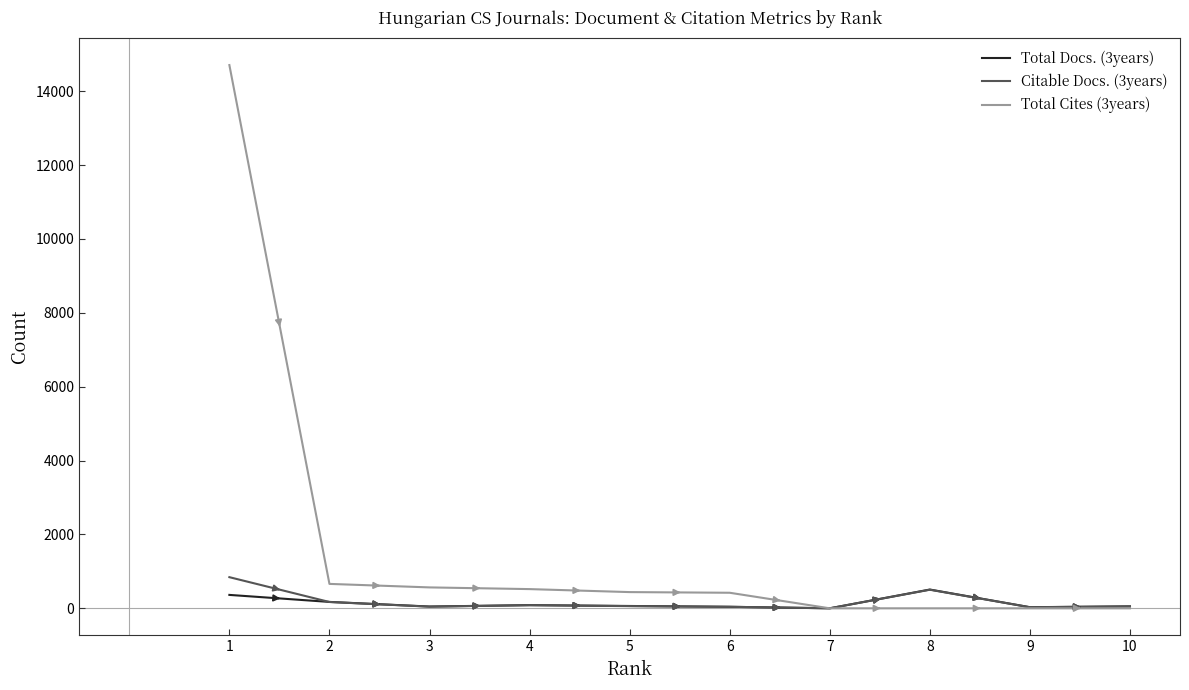

The value of Total Docs. (3years) at 8 is 508. True or false?

True